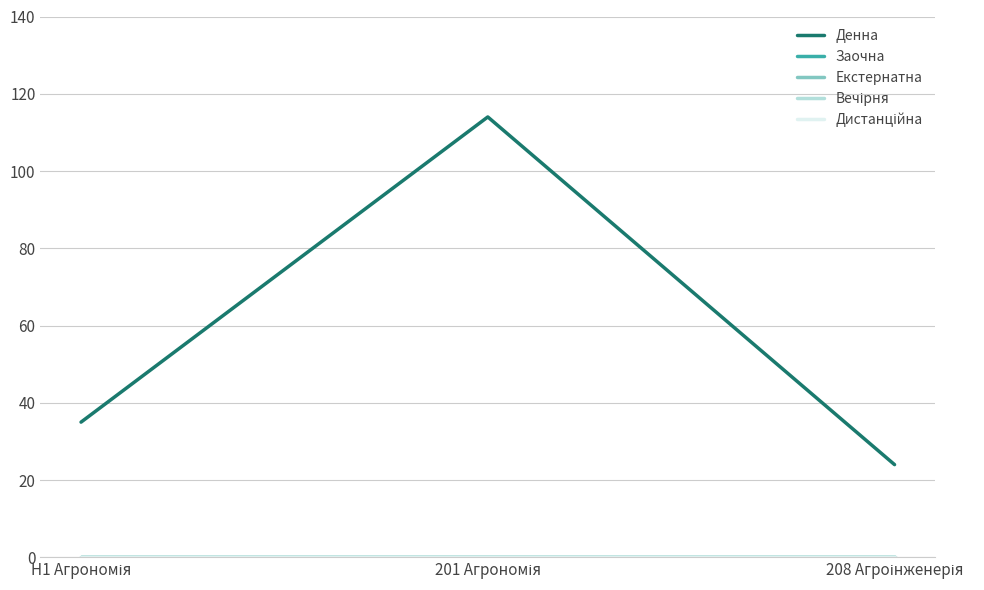

Where does the Денна series first go above 35?

201 Агрономія